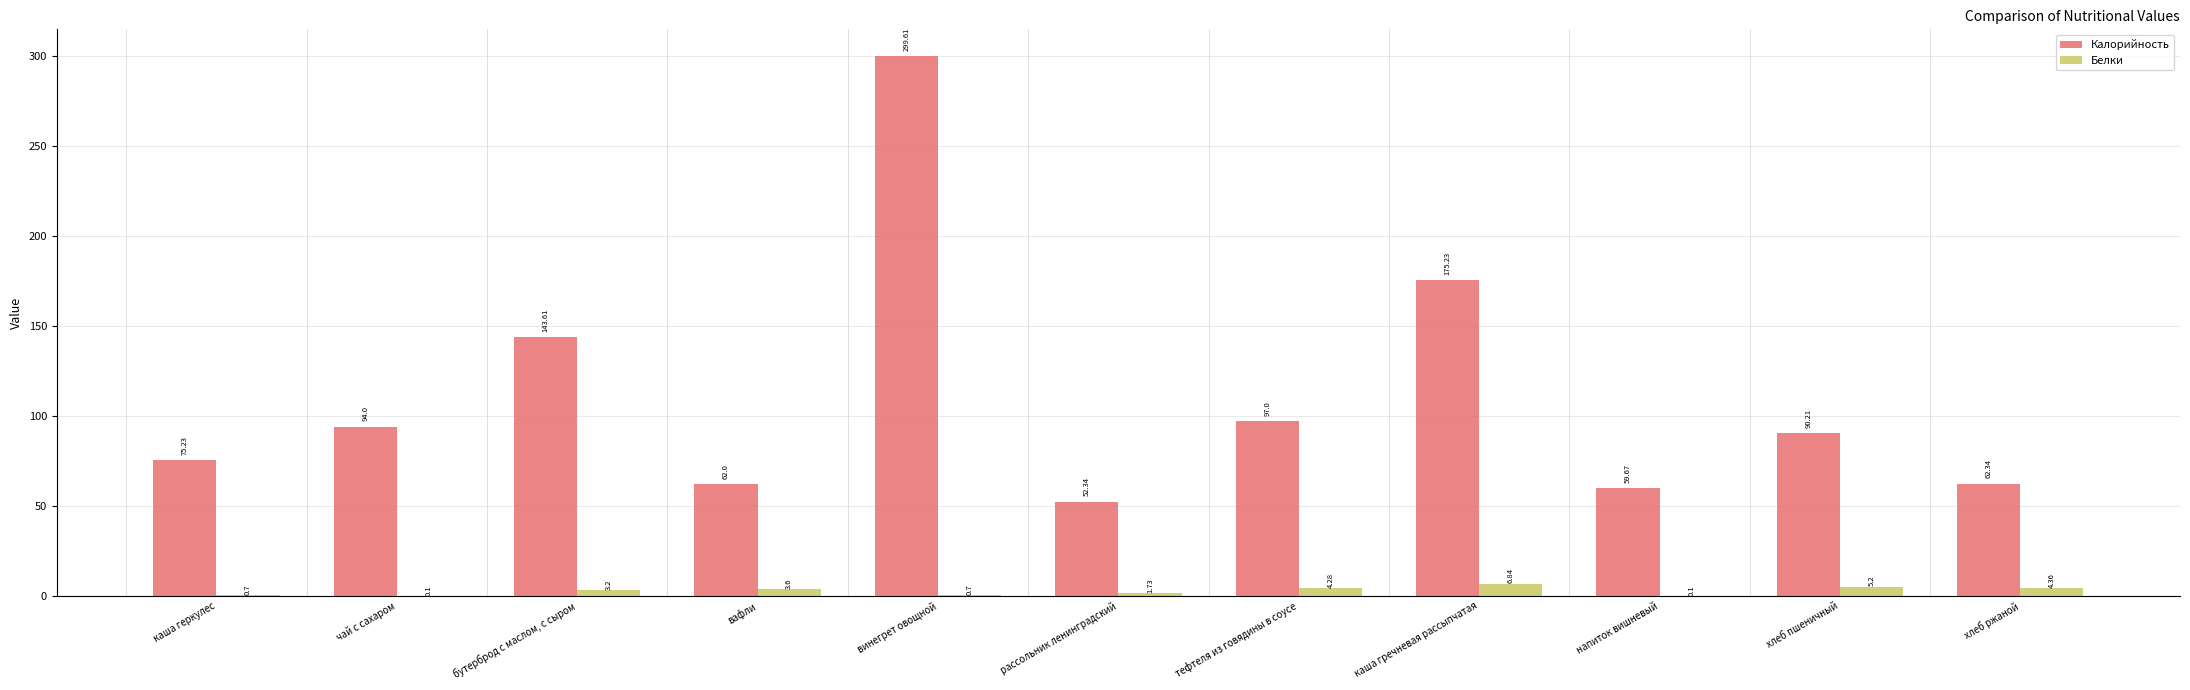

What is the sum of all Белки values?

30.8